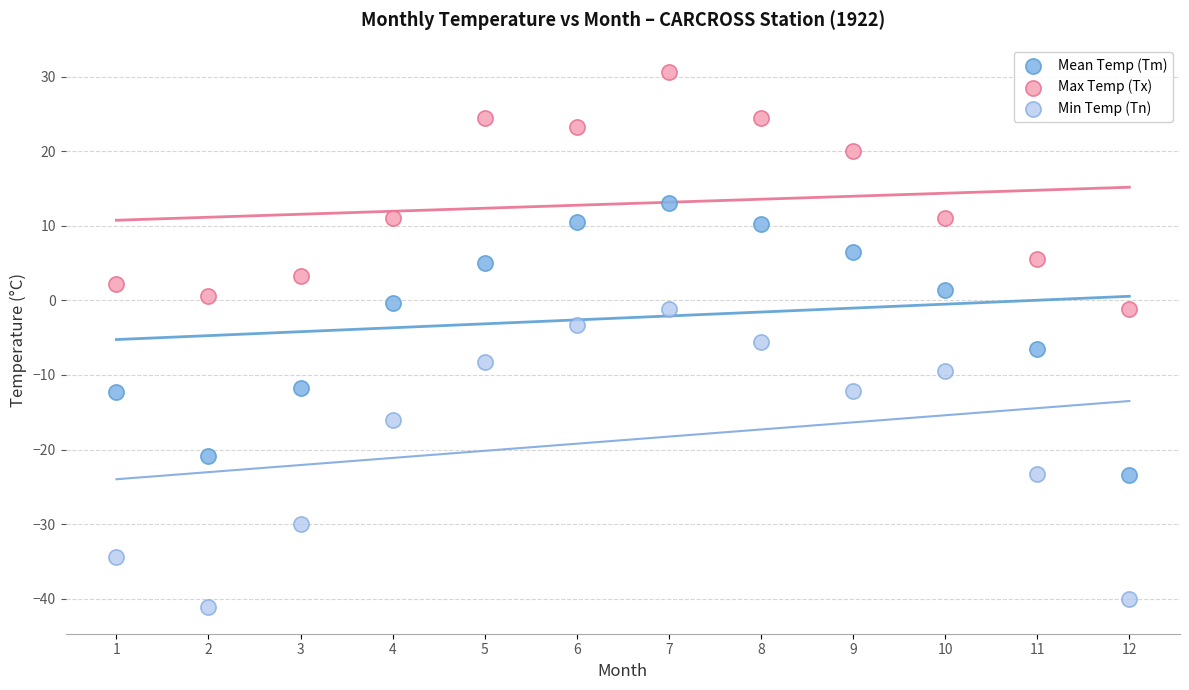

In the Max Temp (Tx) series, what Y value is closest to 14?

11.1